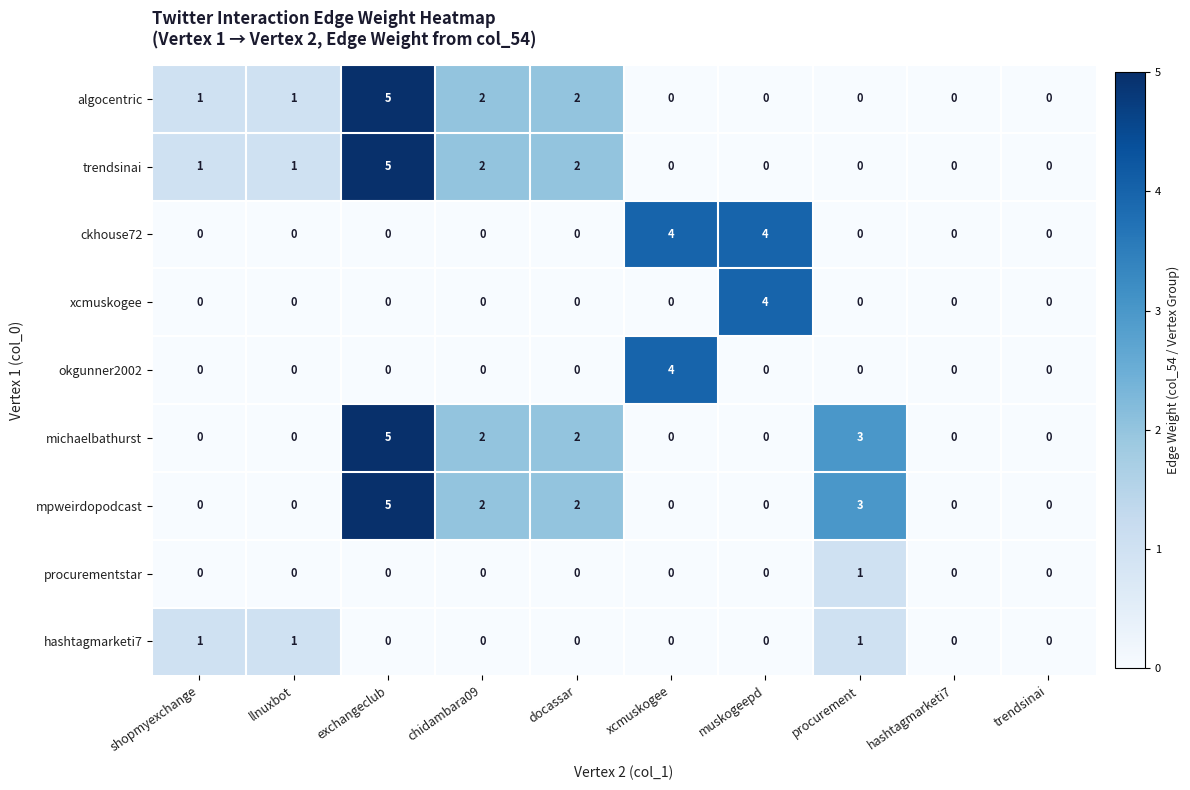

How many distinct data groups are displayed?

9